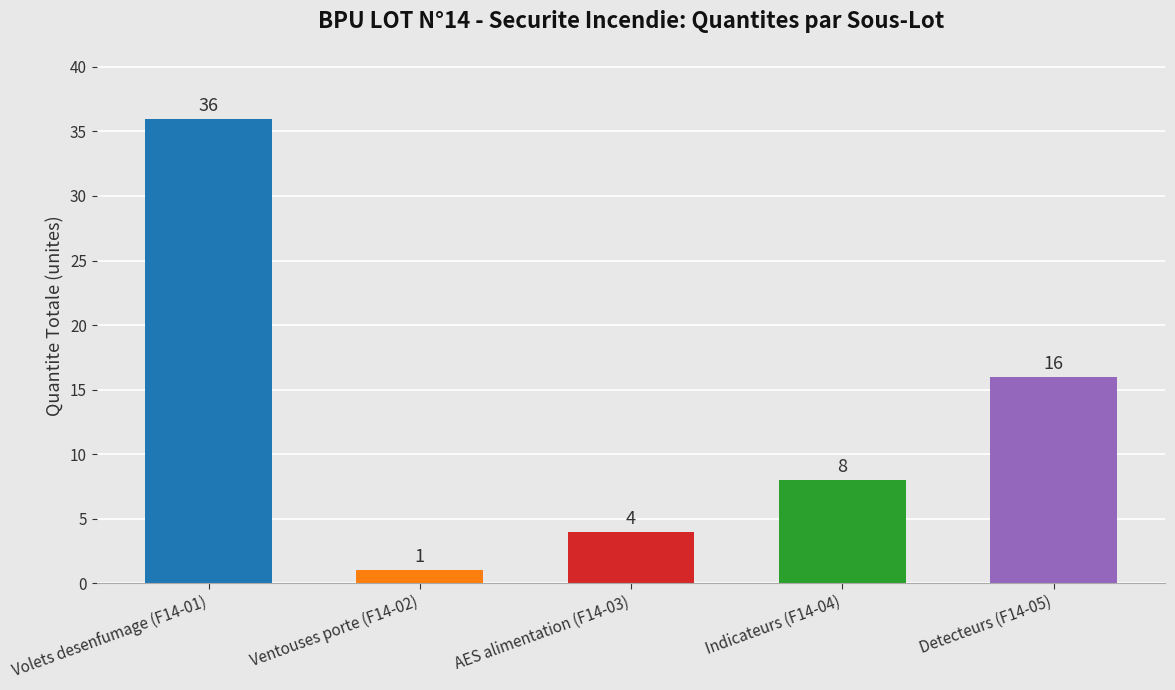

What is the difference between the maximum and minimum values?

35